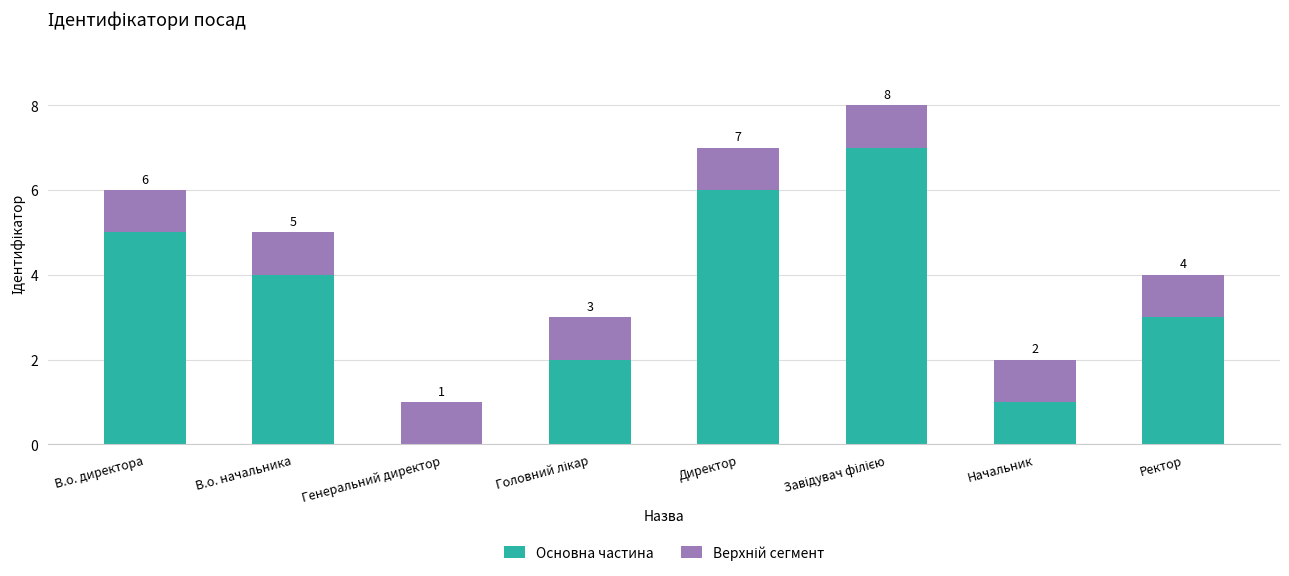

What is the maximum value for Основна частина?

7